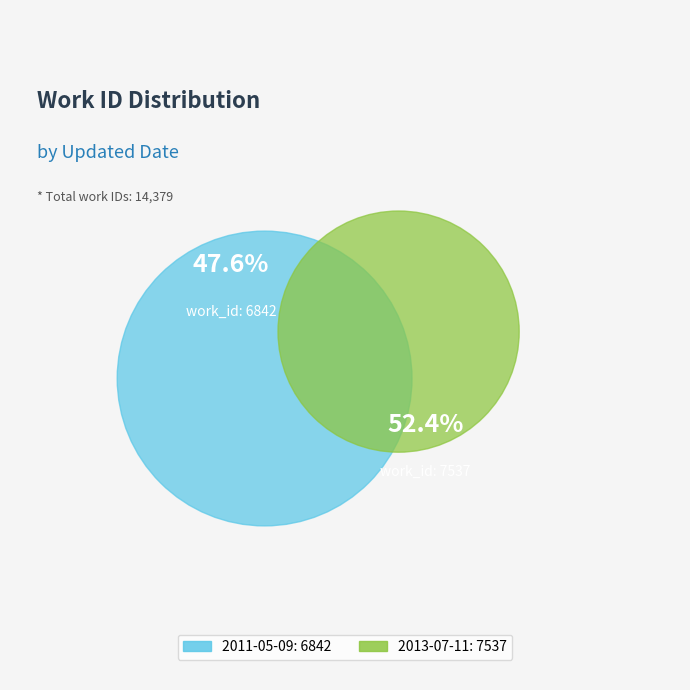

What is the majority slice?

2013-07-11